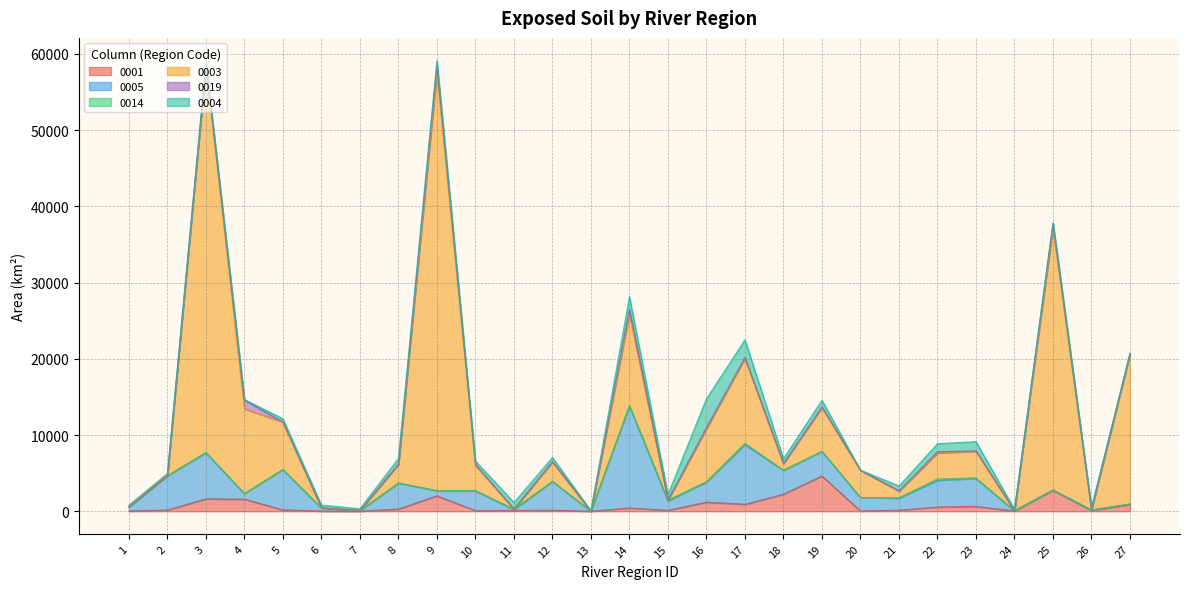

True or false: 0014 and 0001 intersect in this chart.

True